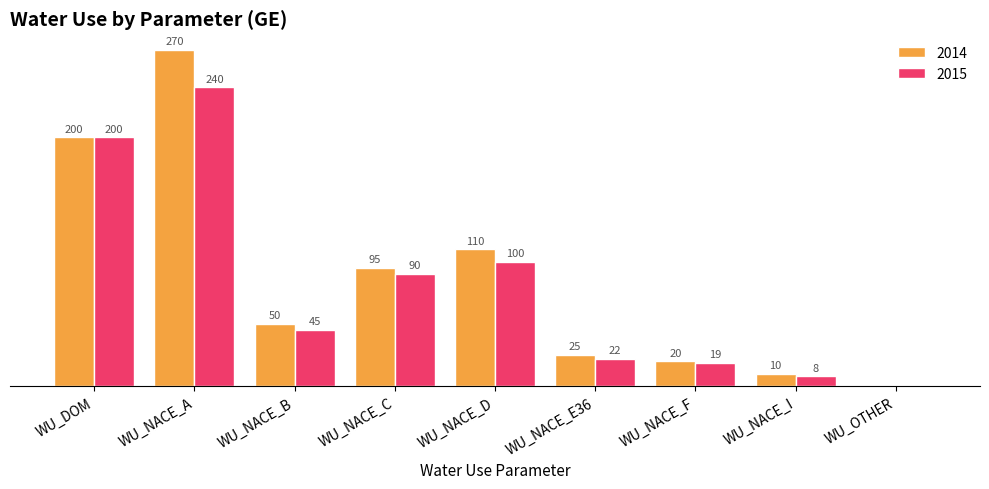

At which category is the sum across all series the highest?

WU_NACE_A